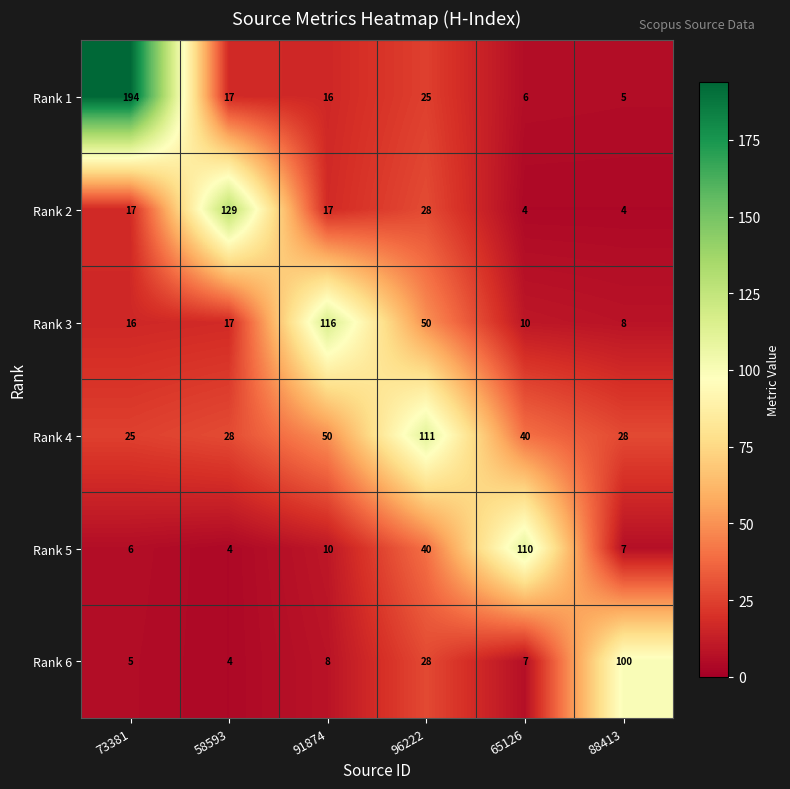

Which series has the largest total across all categories?

Rank 4